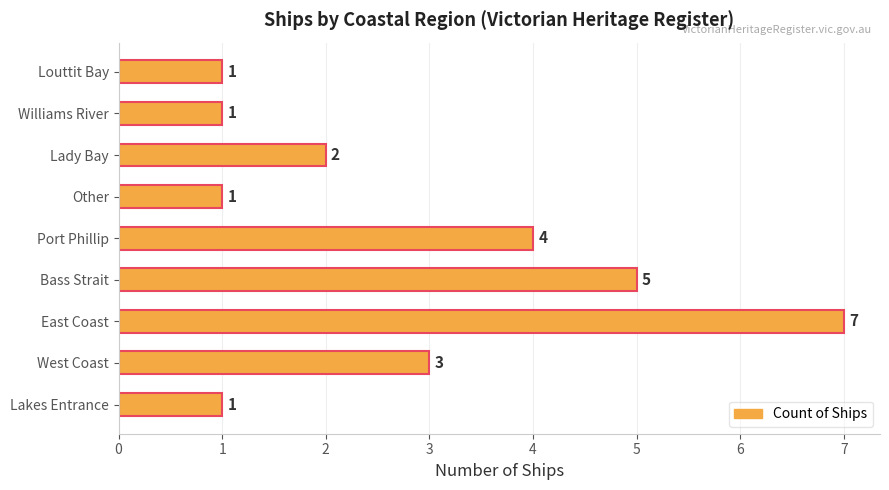

What is the difference between the second highest and second lowest values?

4